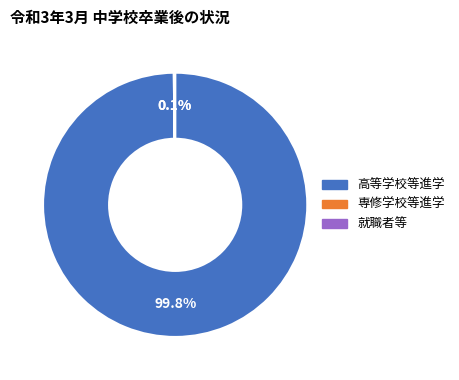

Is there a majority slice in this chart?

Yes